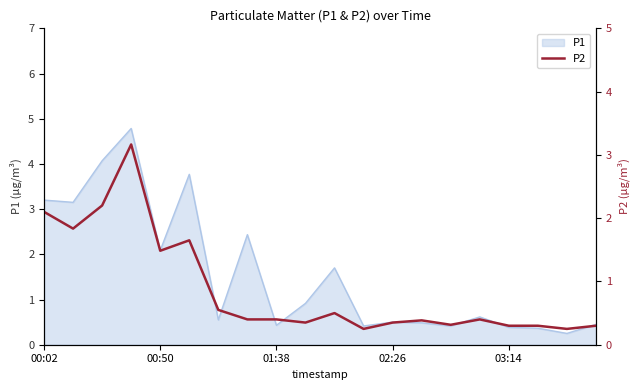

Does the chart display data point markers on the line(s)?

No